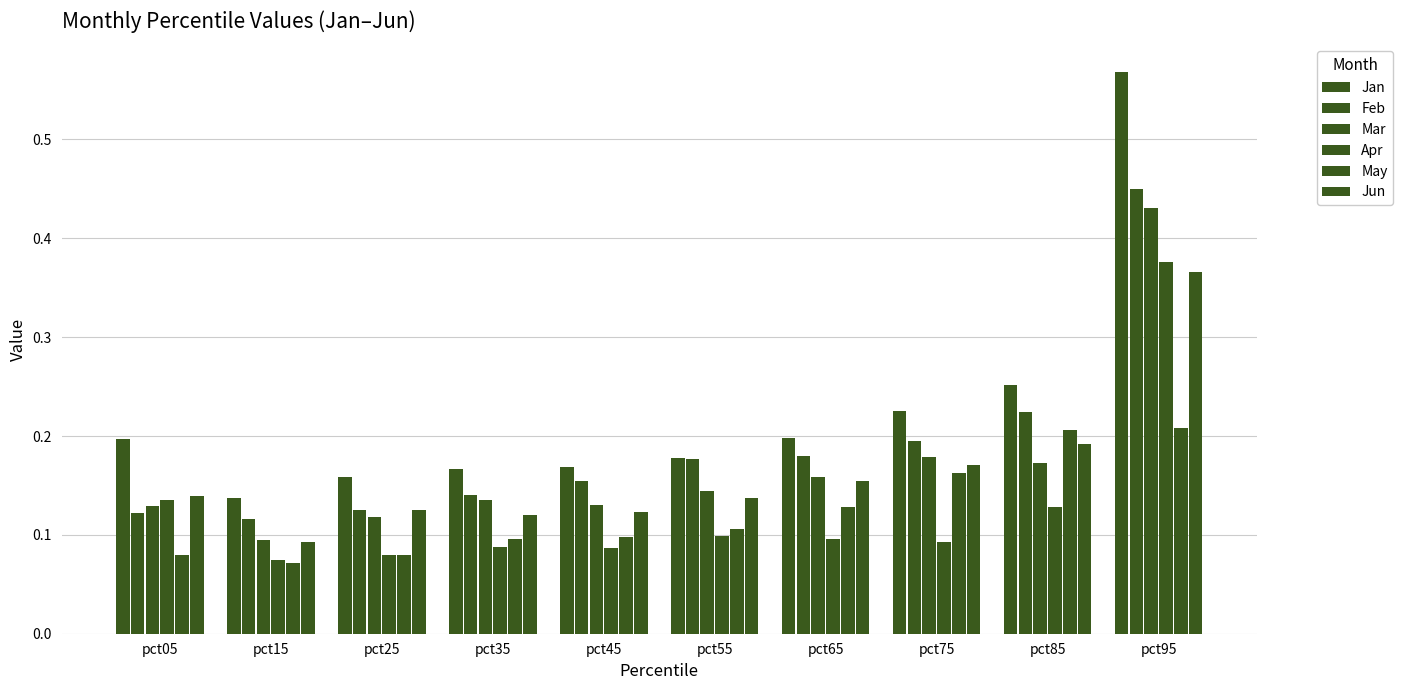

What is the smallest value displayed?

0.1